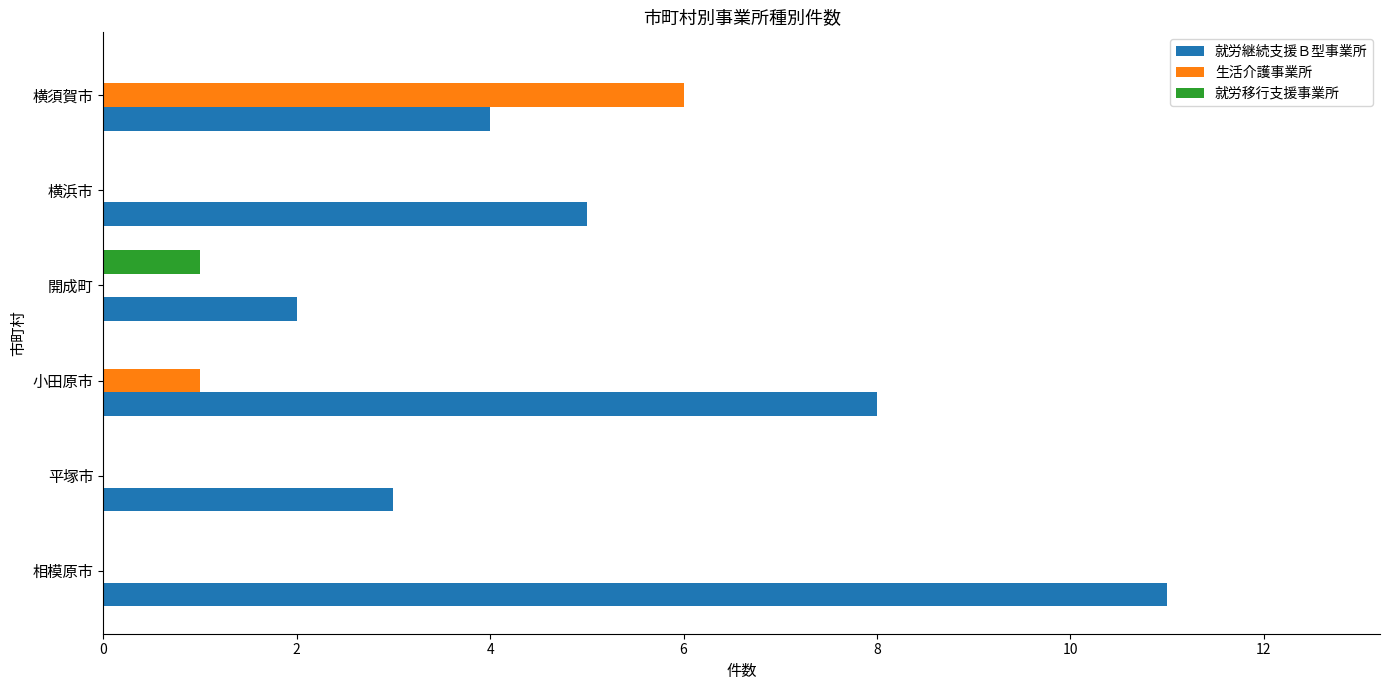

What are all the series names shown in the legend?

就労継続支援Ｂ型事業所, 生活介護事業所, 就労移行支援事業所